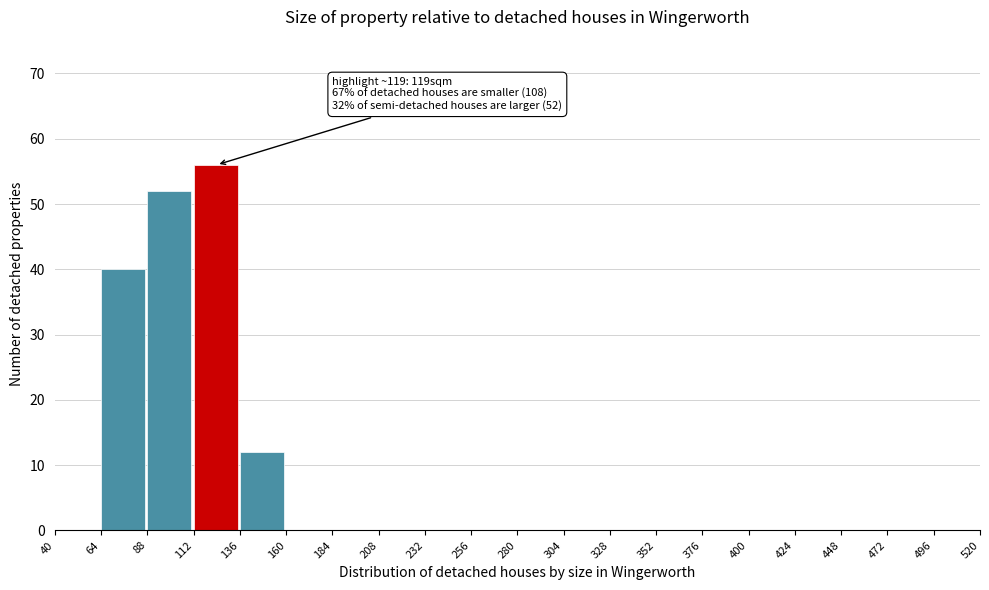

Over which range of the x-axis is the bar tallest?

112 to 136